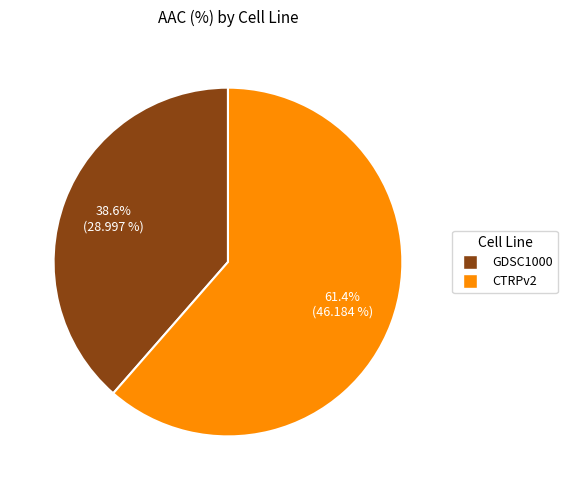

Is it true that GDSC1000 is 24% of the pie?

False